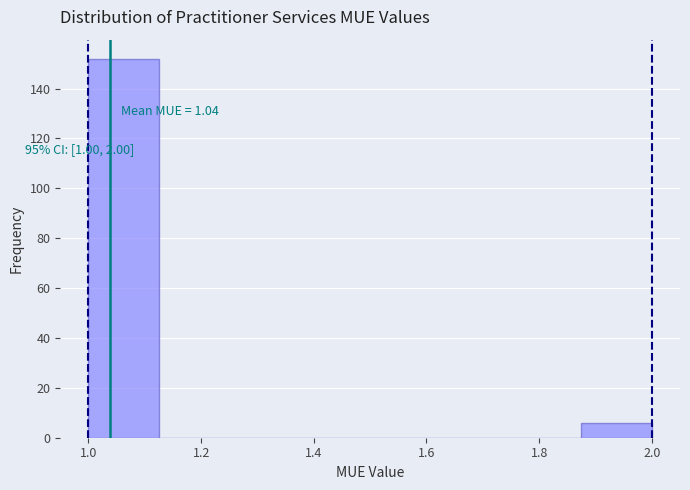

Over which range of the x-axis is the bar tallest?

1.000 to 1.125